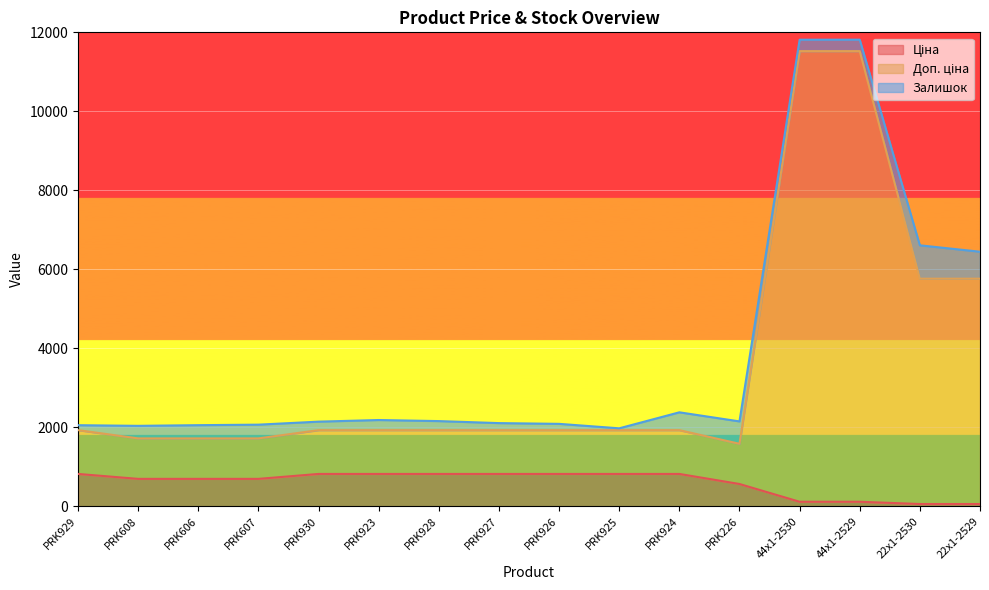

What is the total value across all series at PRK226?

2148.8